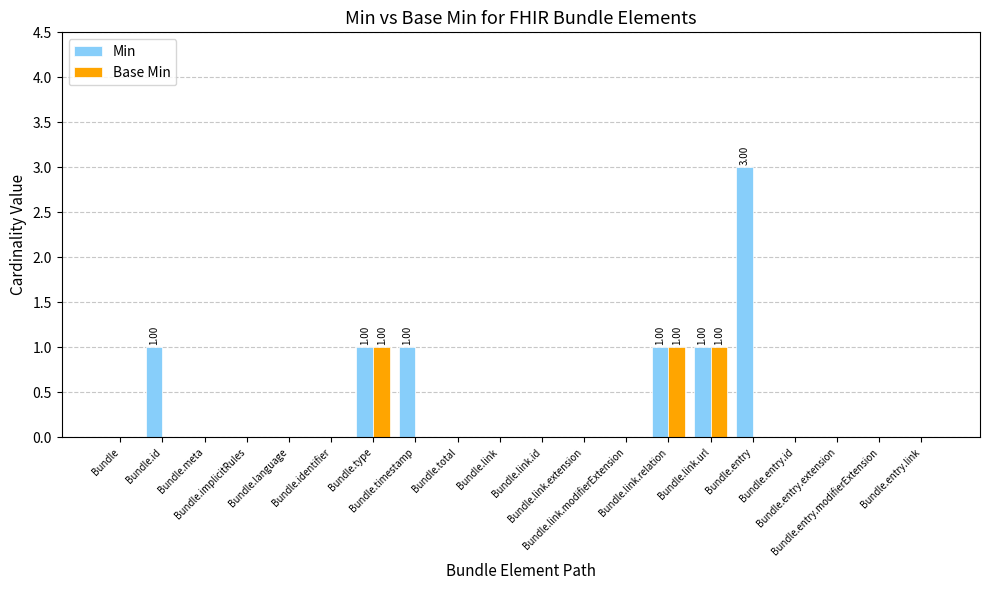

What is the sum of all Base Min values?

3